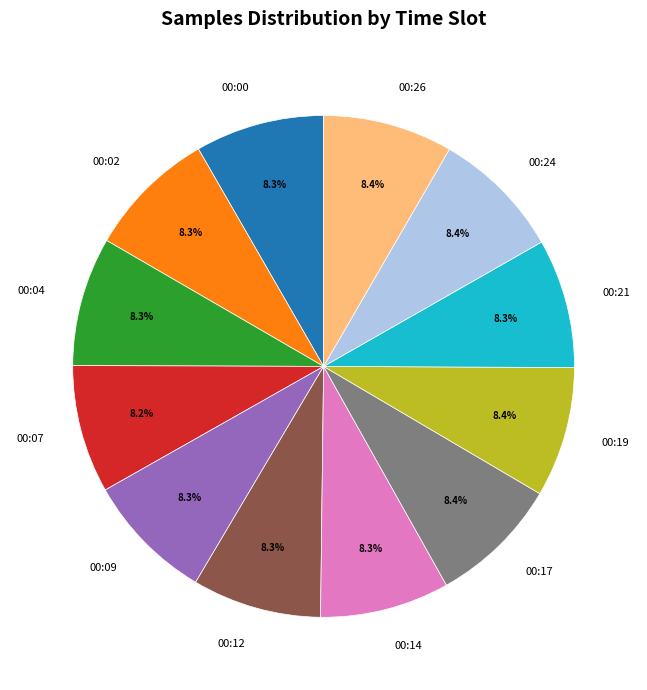

To the nearest percent, what portion does 00:14 represent?

8%